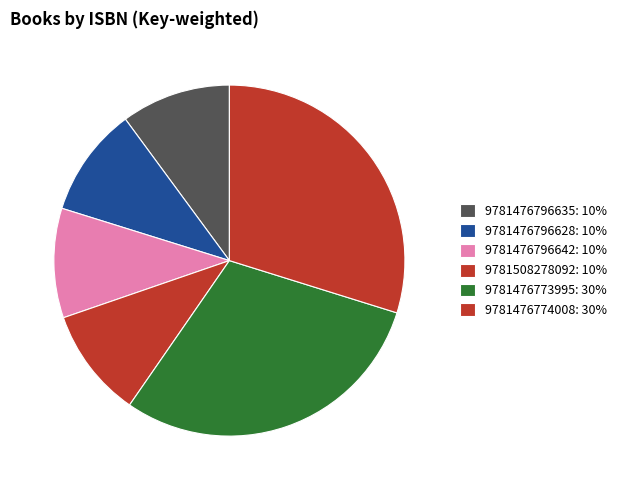

Does 9781476773995 account for over 50% of the chart?

No